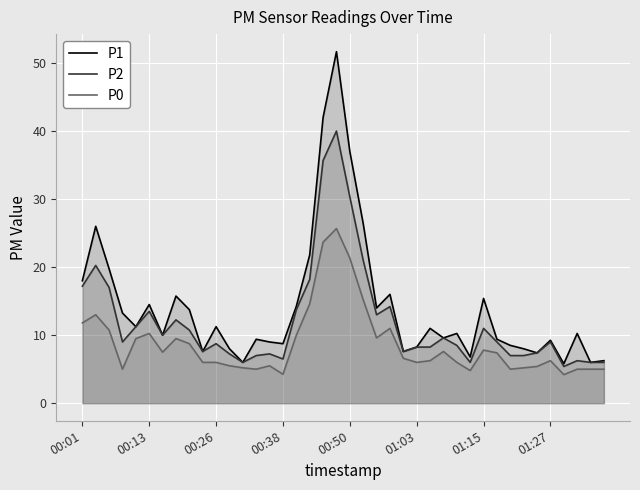

In P0, how many points are higher than both neighbors (excluding endpoints)?

9